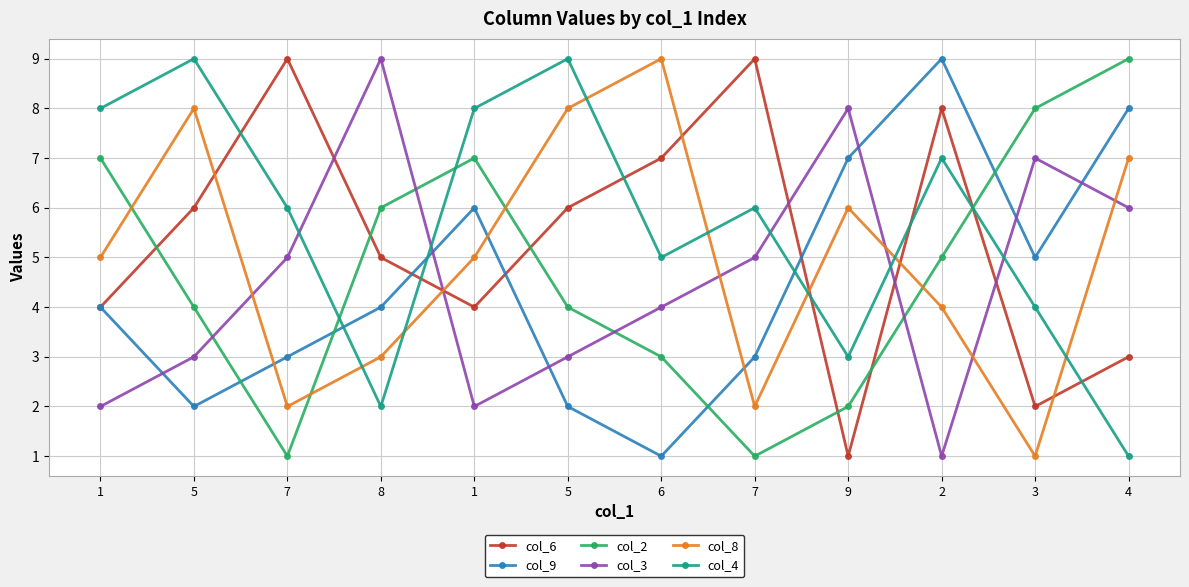

Between 3 and 4, which series saw the biggest shift?

col_8